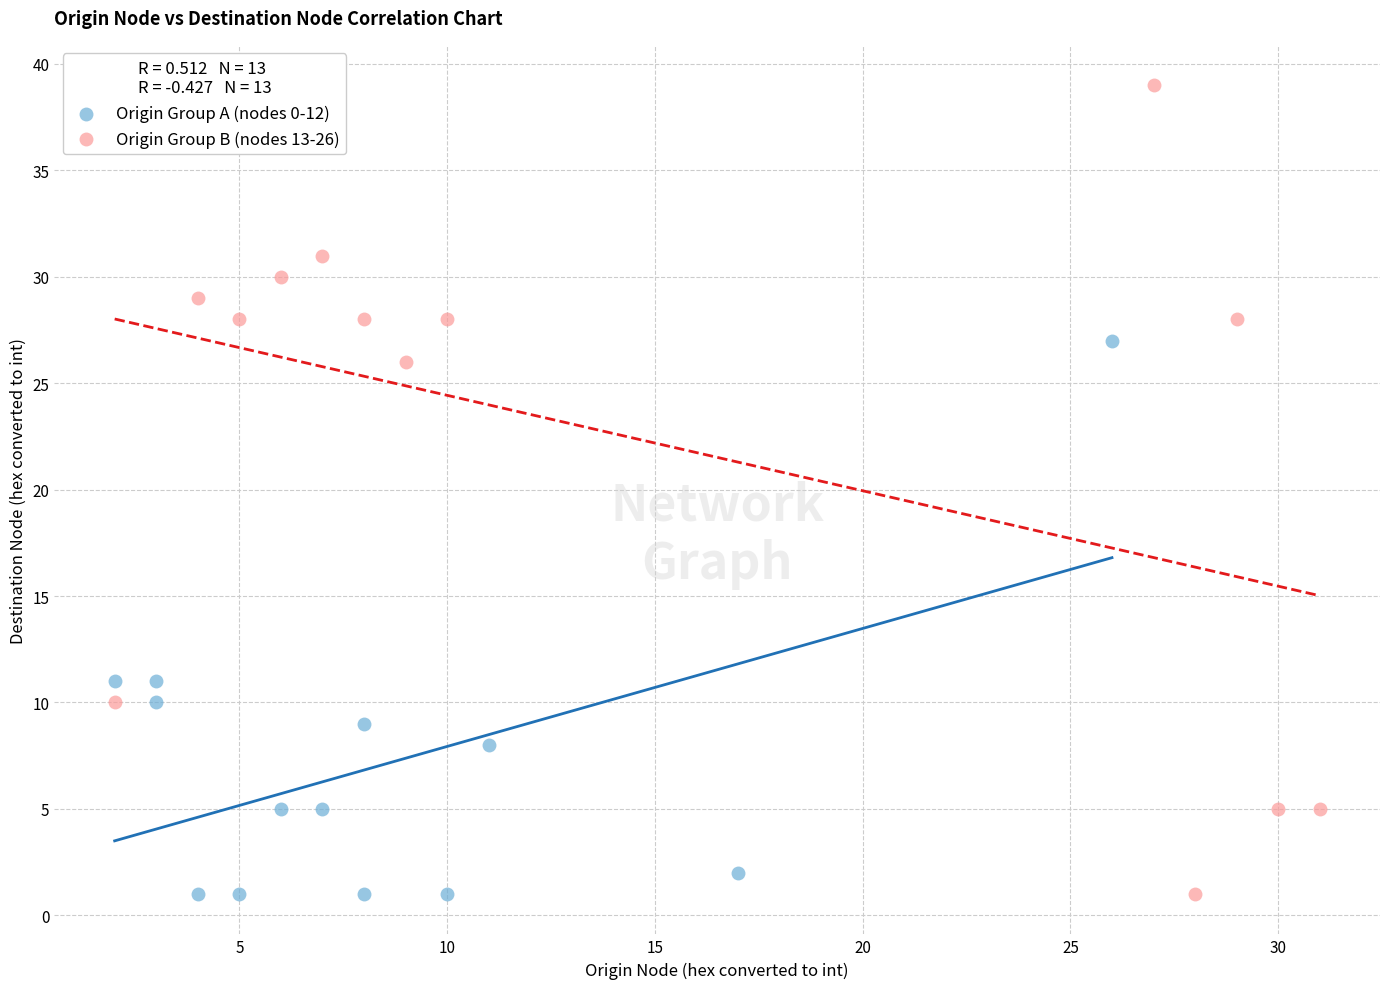

Which series reaches the maximum Y coordinate?

Origin Group B (nodes 13-26)